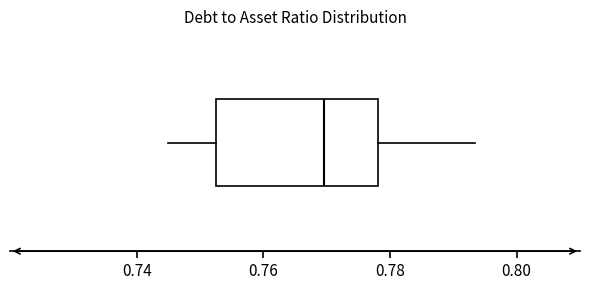

Where does the median line of the box sit on the x-axis? The values are not printed on the chart, so give them approximately, as read against the axis.

0.770